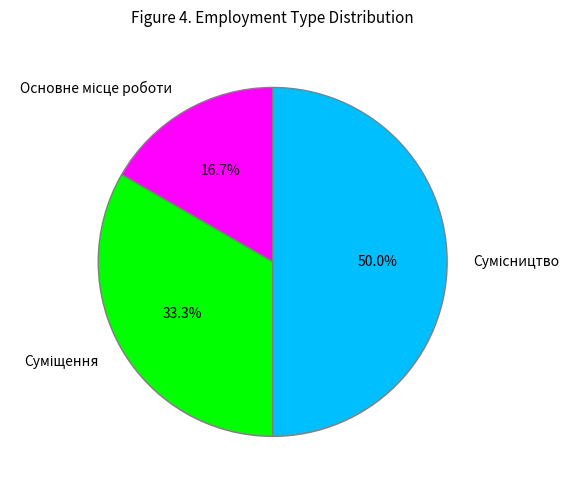

To the nearest percent, what is the difference between the largest and smallest slice percentages?

33%